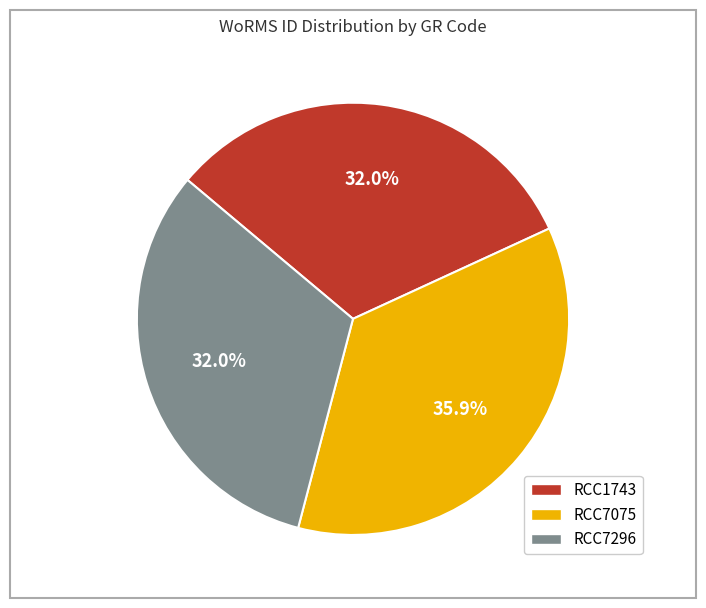

Count the number of slices in the pie.

3